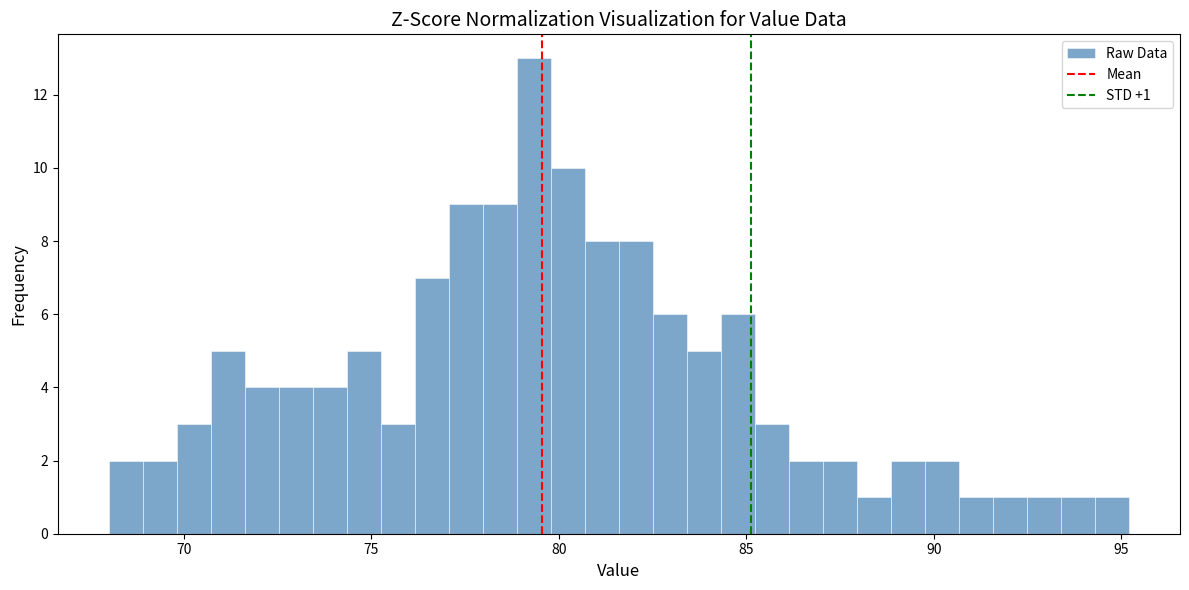

Around what value on the x-axis is the tallest bar? Give the approximate position of its centre, as read against the axis.

79.5